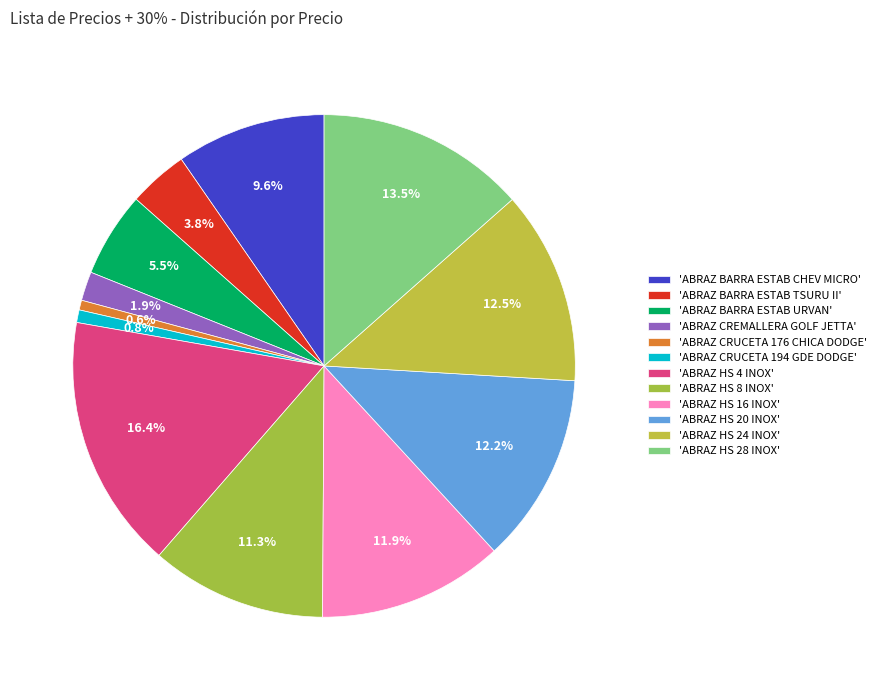

How many segments does this pie chart have?

12